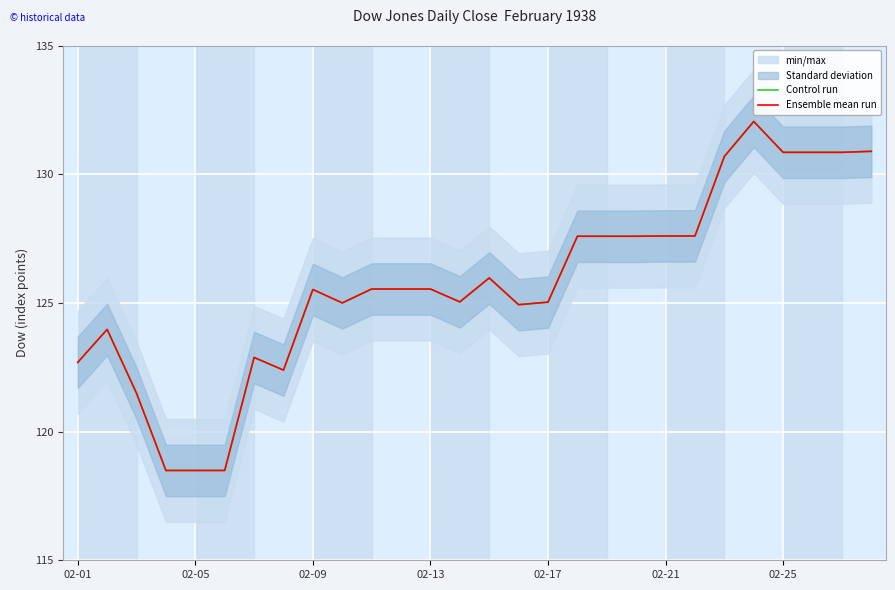

What is the average value of the Control run series?

125.8